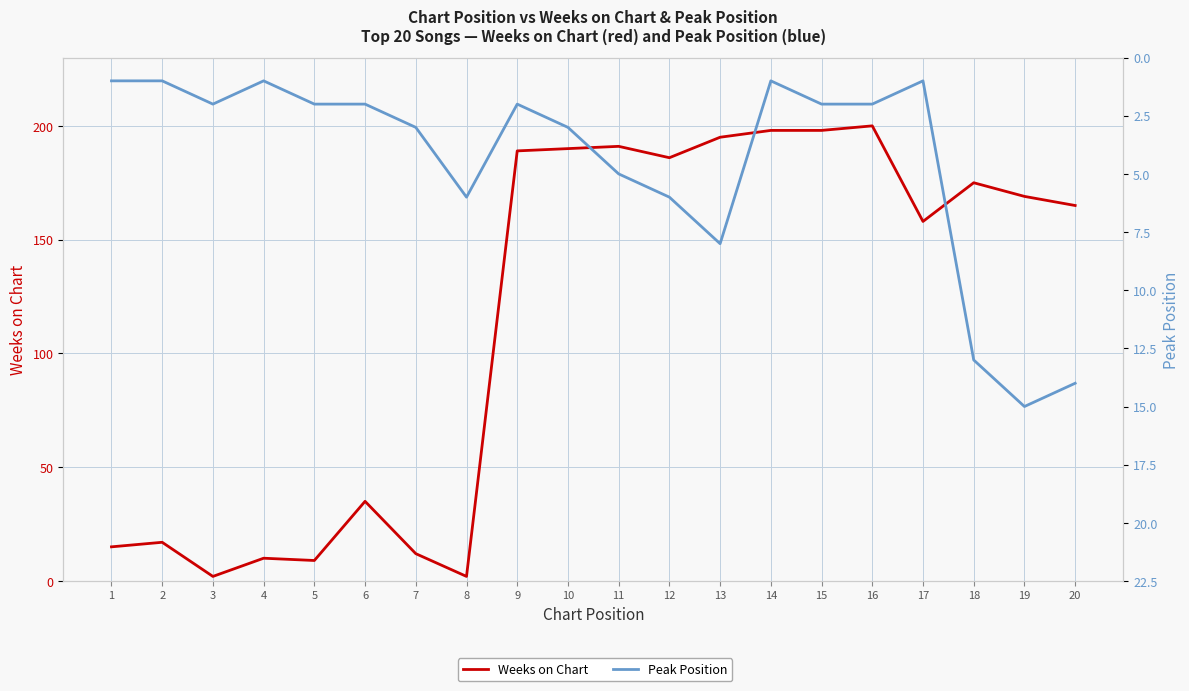

What is the highest value of the Peak Position series?

15